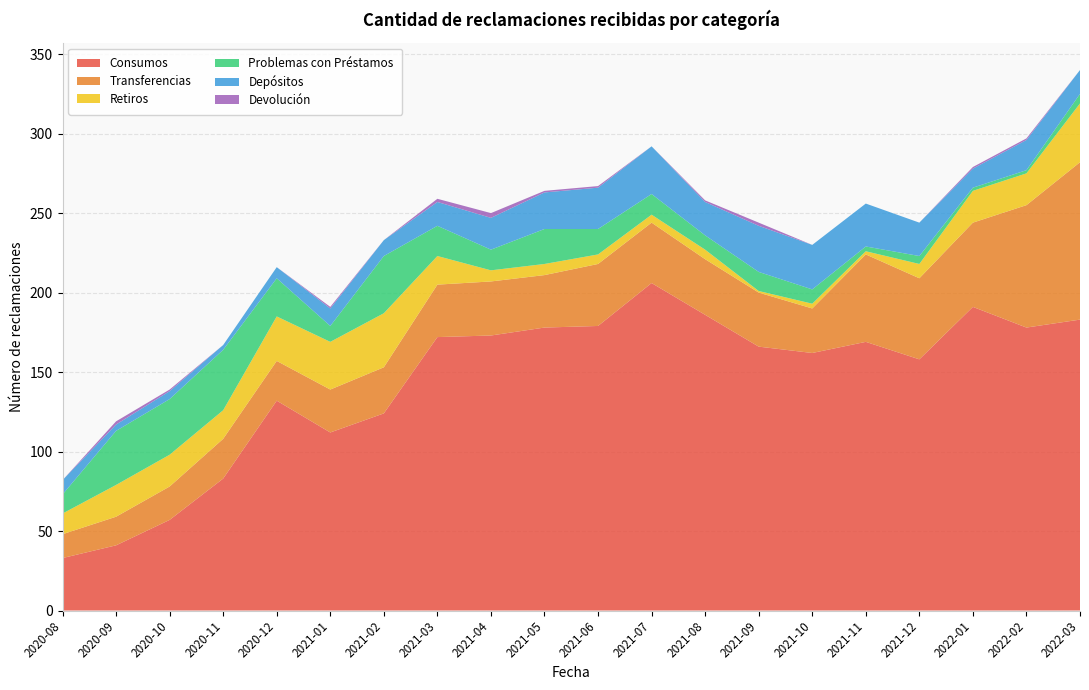

Reading left to right, what are all the values shown in this chart?

Consumos: 33	41	57	83	132	112	124	172	173	178	179	206	186	166	162	169	158	191	178	183
Transferencias: 15	18	21	25	25	27	29	33	34	33	39	38	35	34	28	55	51	53	77	99
Retiros: 13	20	20	18	28	30	34	18	7	7	6	5	6	1	3	2	9	20	20	37
Problemas con Préstamos: 12	34	35	38	24	10	36	19	13	22	16	13	9	12	9	3	5	2	2	6
Depósitos: 9	4	5	3	7	11	10	15	20	23	26	30	21	29	28	27	21	12	19	15
Devolución: 0	2	1	0	0	1	0	2	3	1	1	0	1	2	0	0	0	1	1	0